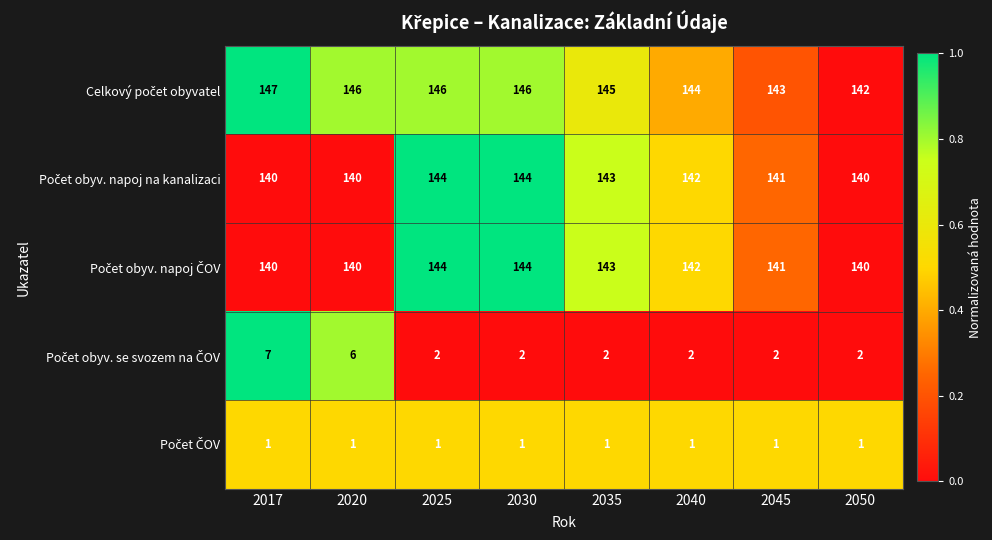

At how many categories does at least one series exceed 126?

8